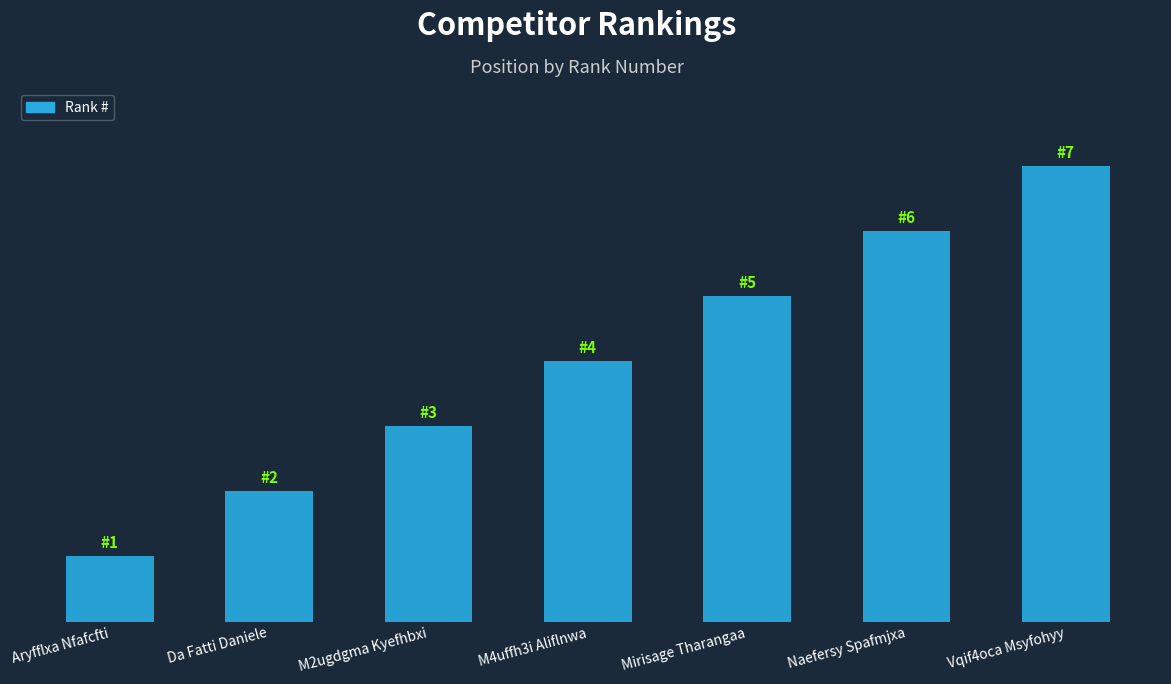

What is the value of the 3rd bar from the left?

3